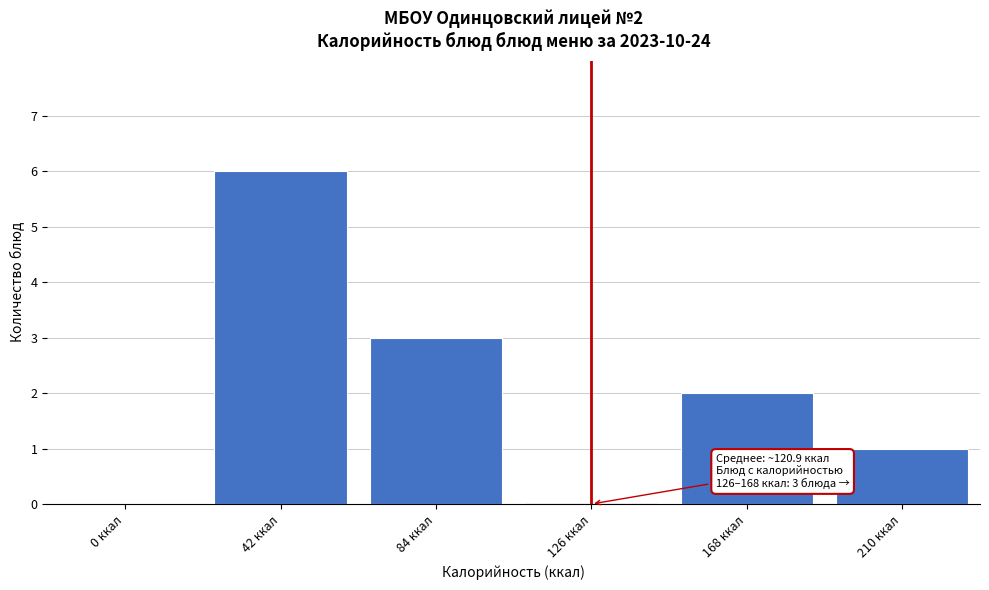

Reading left to right, what are all the values shown in this chart?

0 ккал=0	42 ккал=6	84 ккал=3	126 ккал=0	168 ккал=2	210 ккал=1